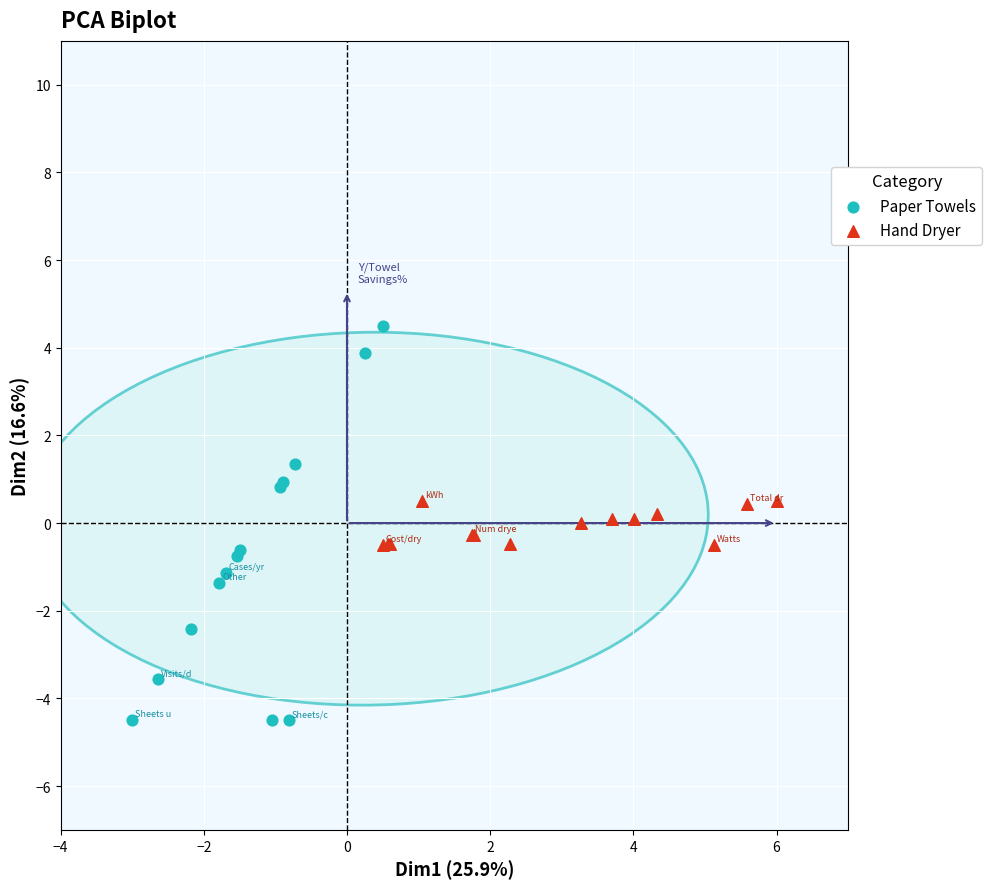

Which series contains the highest Y value?

Paper Towels